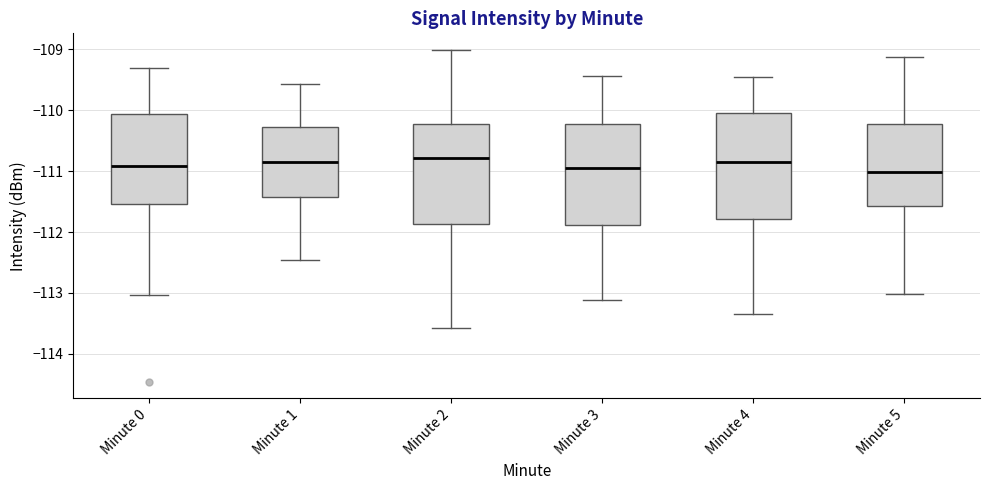

Where does the median line of the box for Minute 2 sit on the y-axis? The values are not printed on the chart, so give them approximately, as read against the axis.

-110.8